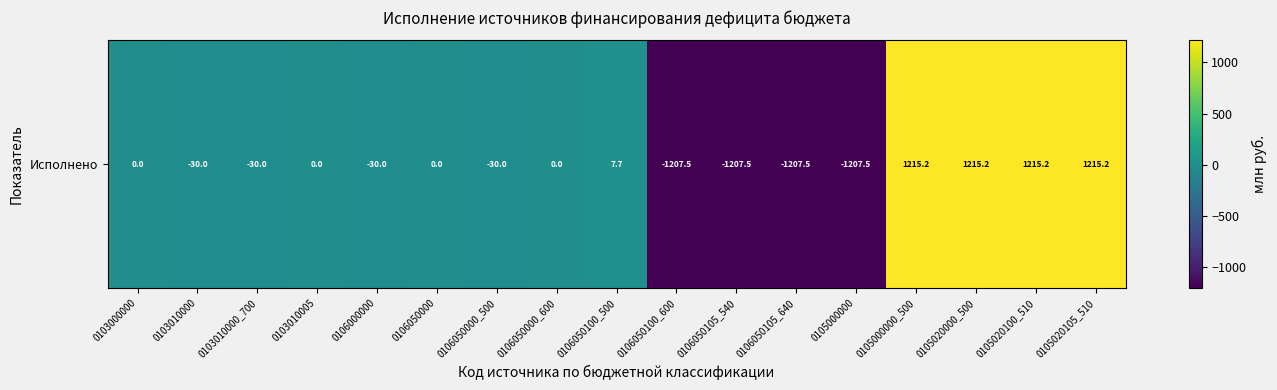

What is the difference between the values at 0105020100_510 and 0106050105_640?

2422.6